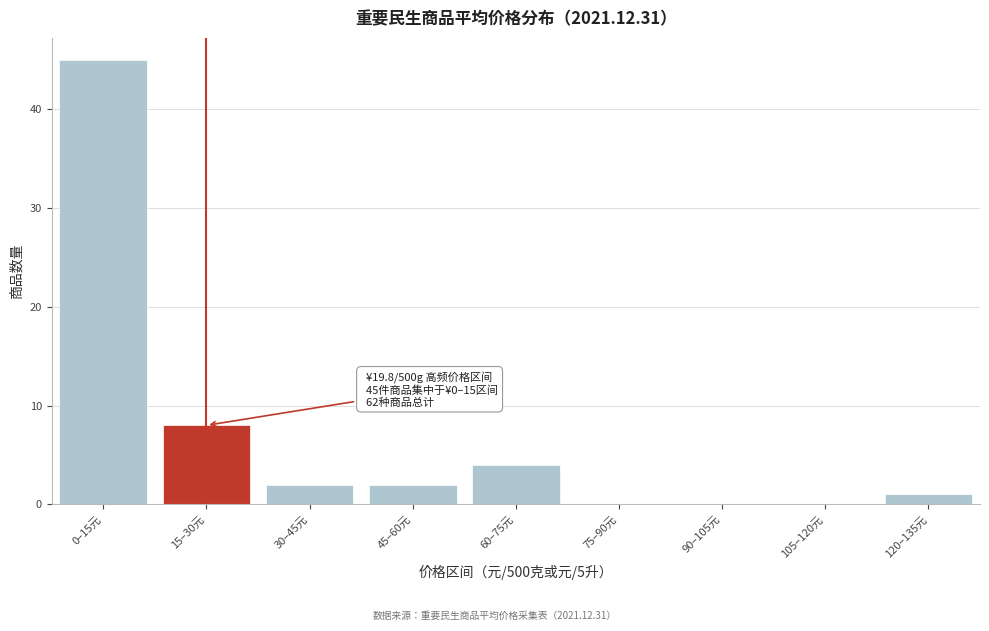

Reading right to left, transcribe all the data shown in this chart.

120–135元=1	105–120元=0	90–105元=0	75–90元=0	60–75元=4	45–60元=2	30–45元=2	15–30元=8	0–15元=45